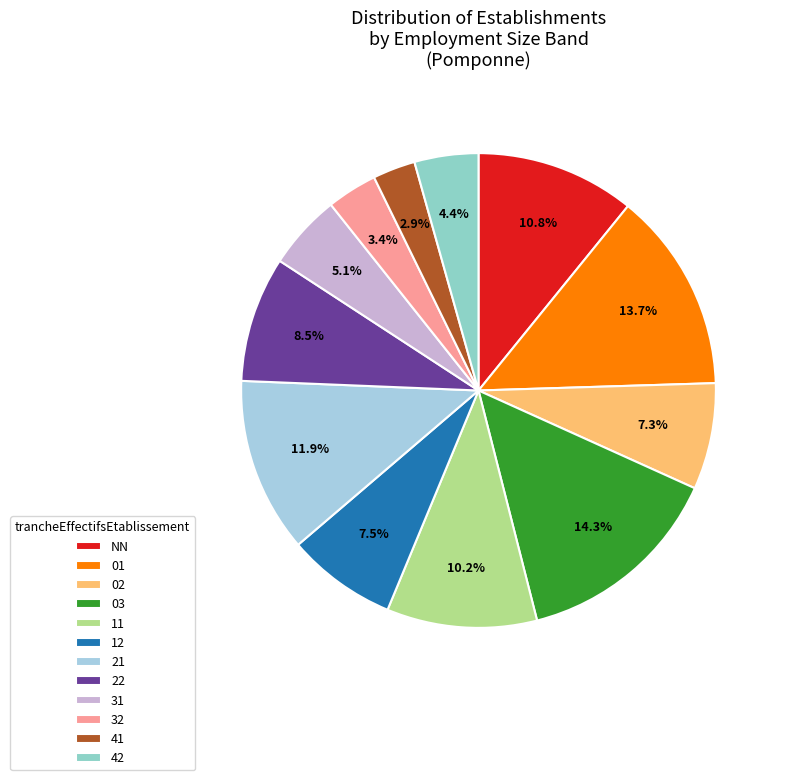

To the nearest percent, what is the average slice percentage?

8%